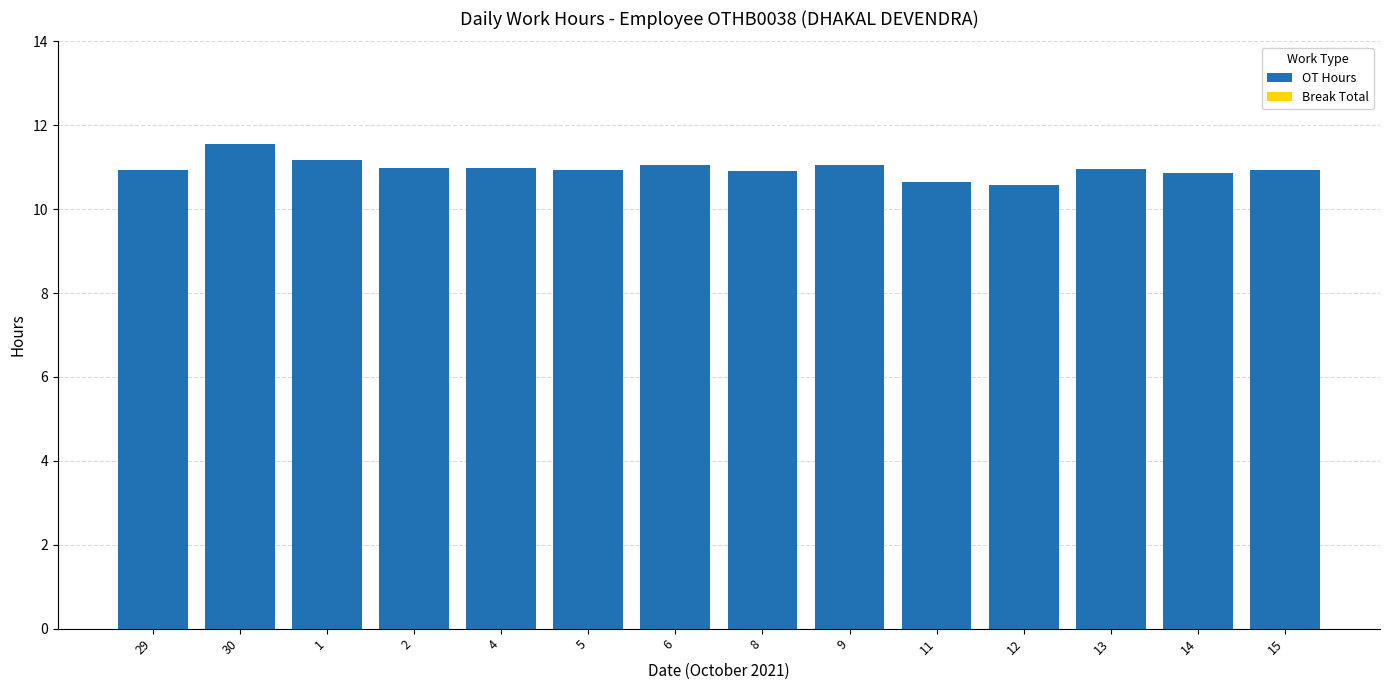

What is the sum of all values?

153.5